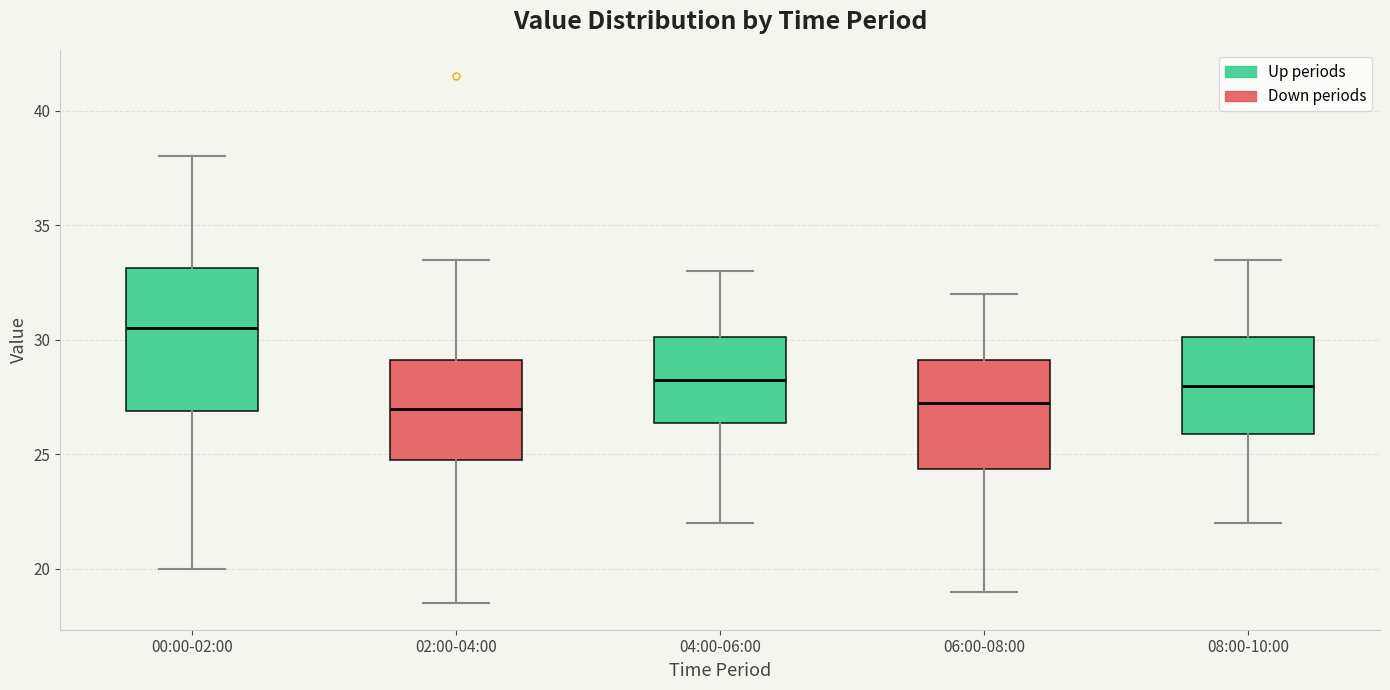

Reading left to right, read every box against the y-axis: the position of its median line, the range the box covers, and the ends of its whiskers. The values are not printed on the chart, so give them approximately, as read against the axis.

00:00-02:00: median 30.5, box 27.0 to 33.0, whiskers 20.0 to 38.0
02:00-04:00: median 27.0, box 25.0 to 29.0, whiskers 18.5 to 33.5
04:00-06:00: median 28.5, box 26.5 to 30.0, whiskers 22.0 to 33.0
06:00-08:00: median 27.5, box 24.5 to 29.0, whiskers 19.0 to 32.0
08:00-10:00: median 28.0, box 26.0 to 30.0, whiskers 22.0 to 33.5